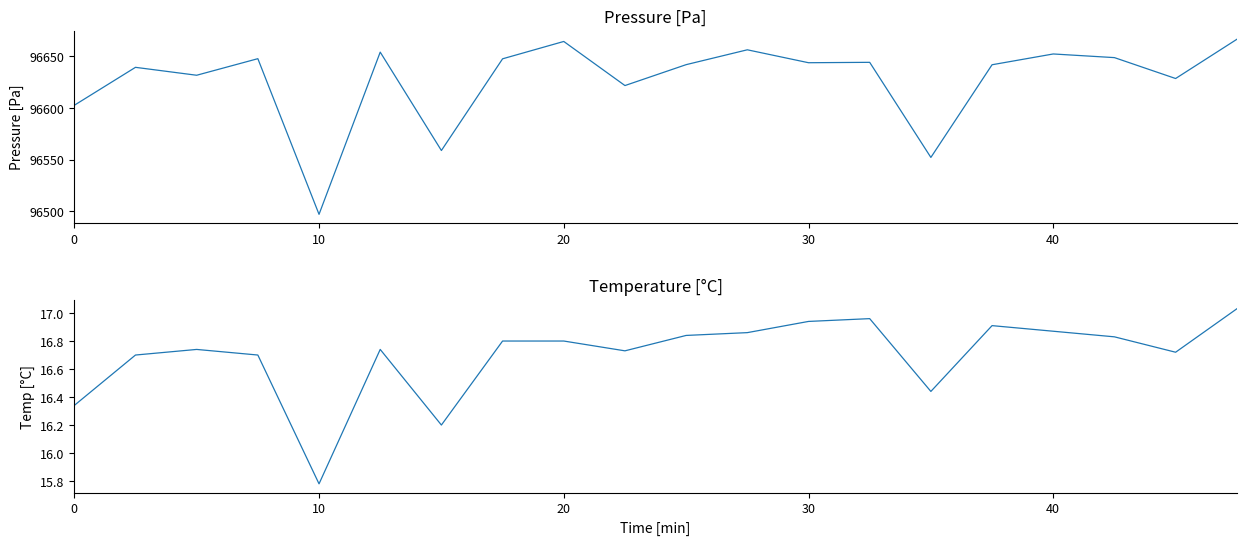

Which series has the largest total across all categories?

pressure